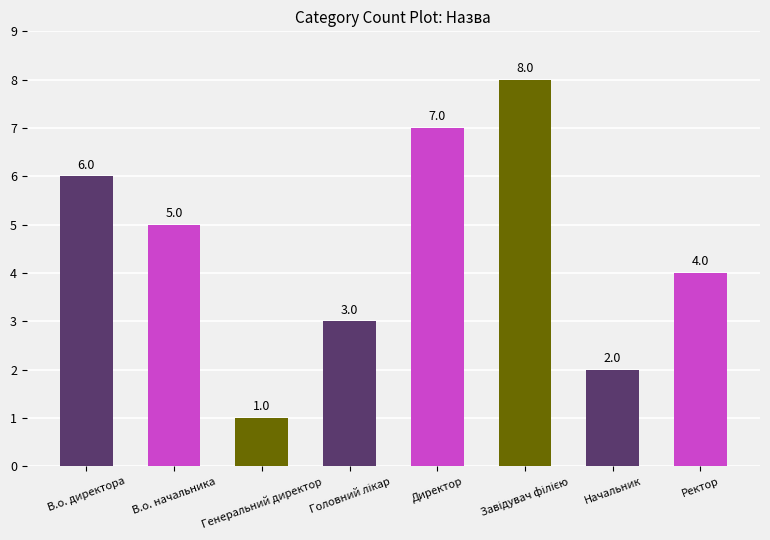

Which label corresponds to the smallest value in the chart?

Генеральний директор